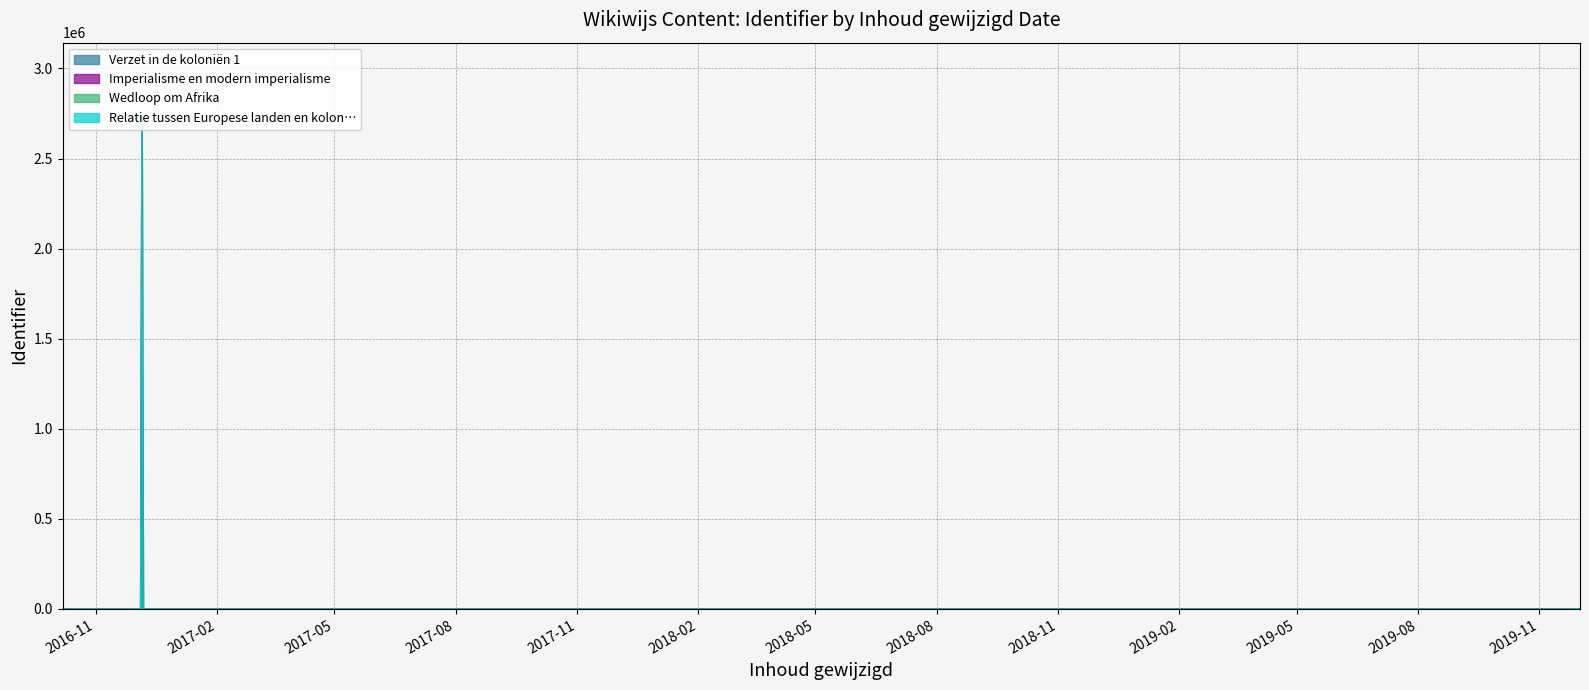

How many series are shown in this chart?

4